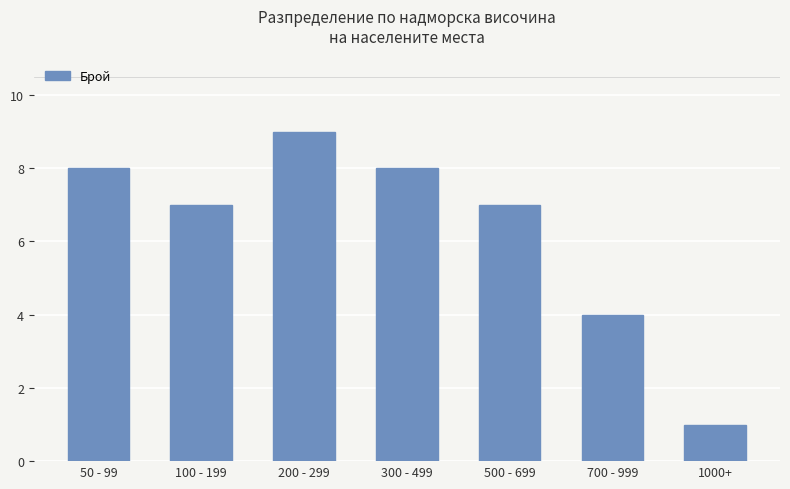

Count the values in the range 4 to 8.

5